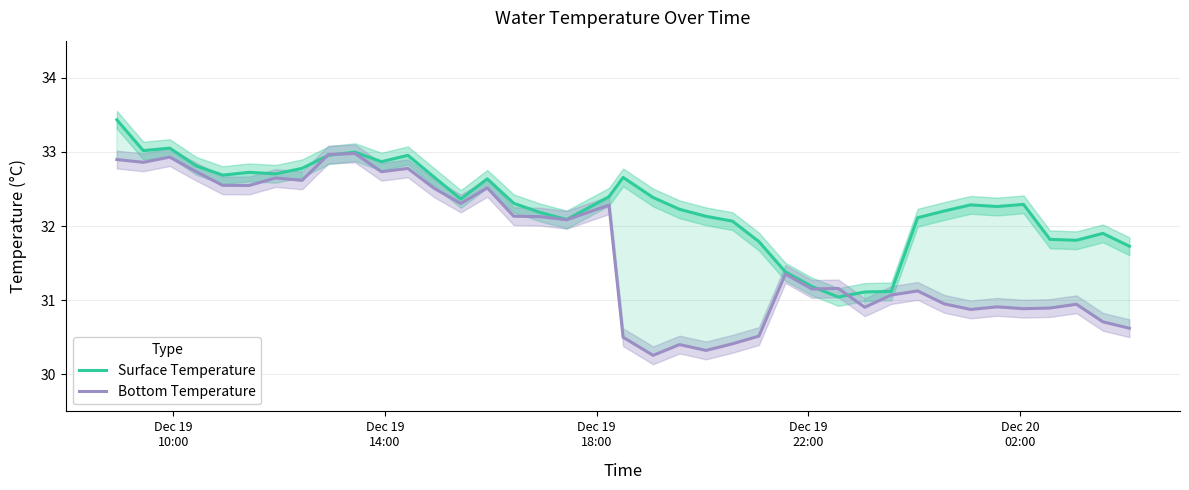

How many lines are shown in the chart?

2